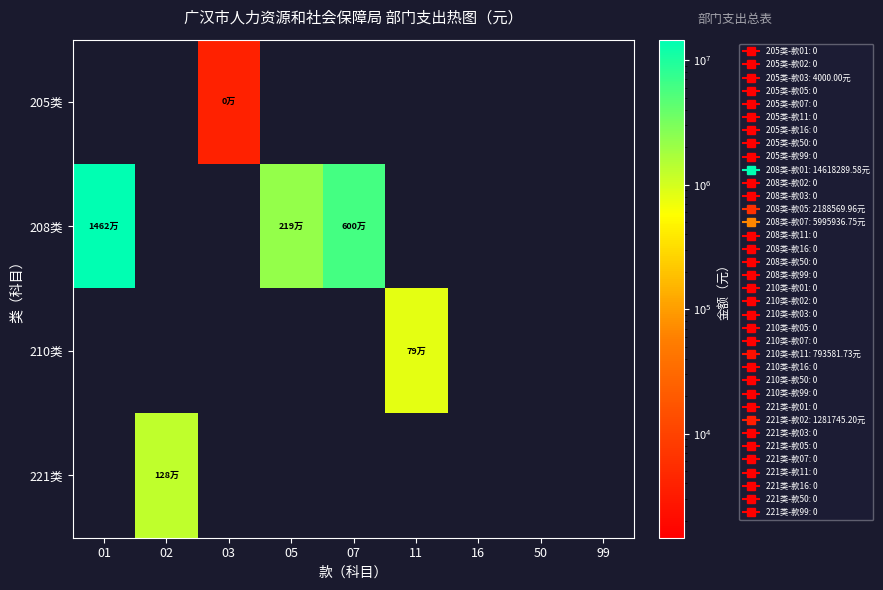

At how many categories does at least one series exceed 1613680?

3